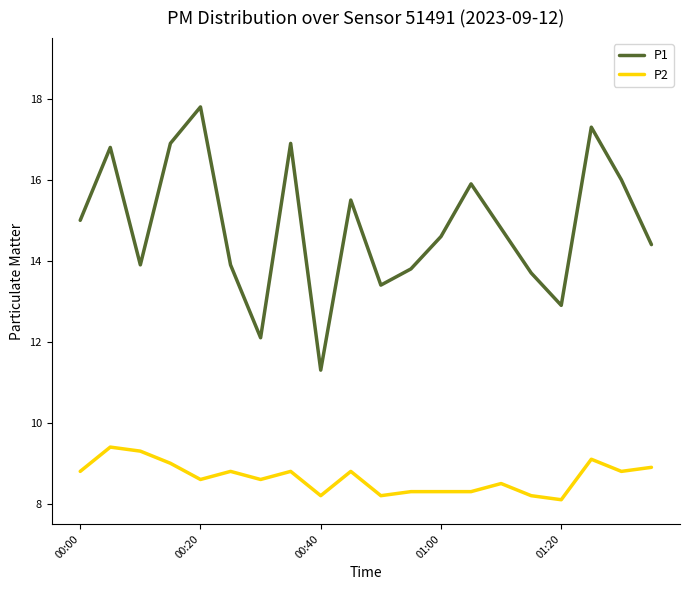

What is the difference between the maximum and minimum values in the P2 series?

1.3